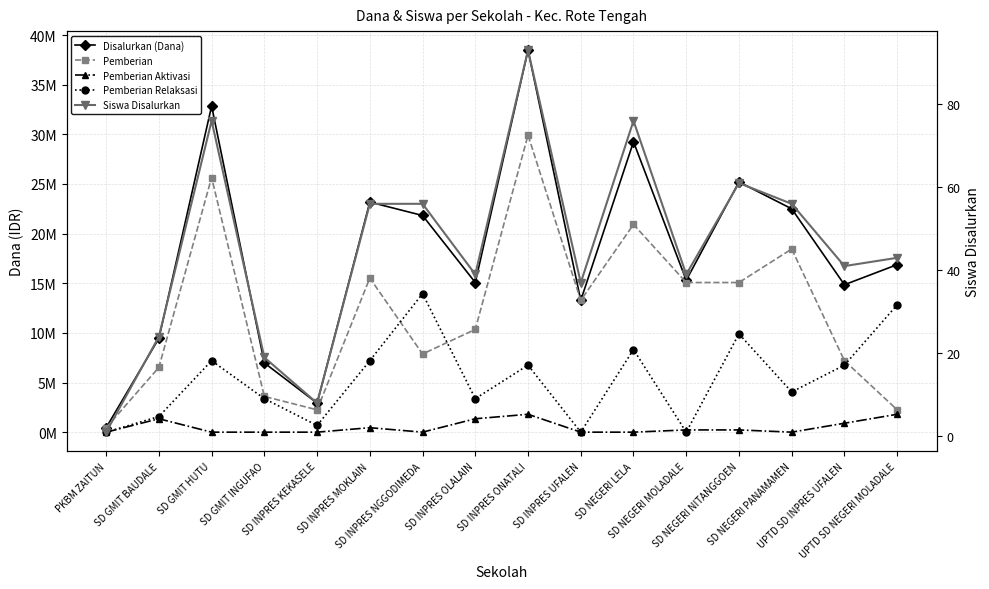

At which label does Siswa Disalurkan first exceed 43?

SD GMIT HUTU